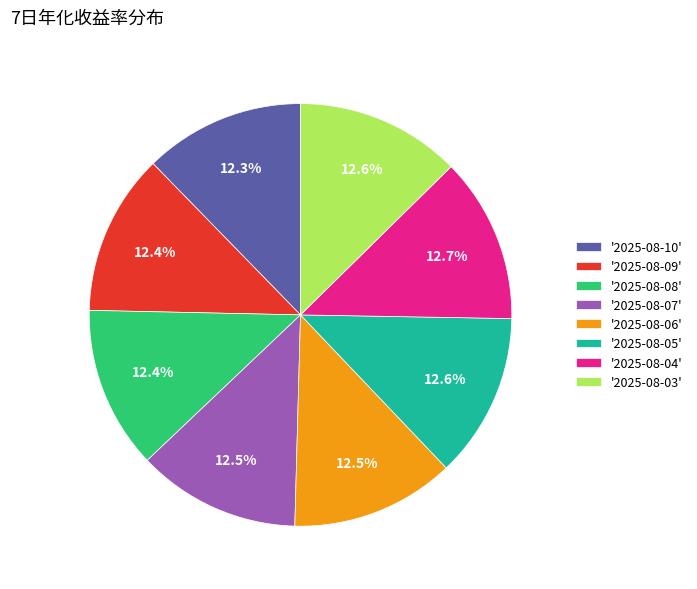

What is the ratio of the value at '2025-08-10' to the value at '2025-08-04'?

1.0